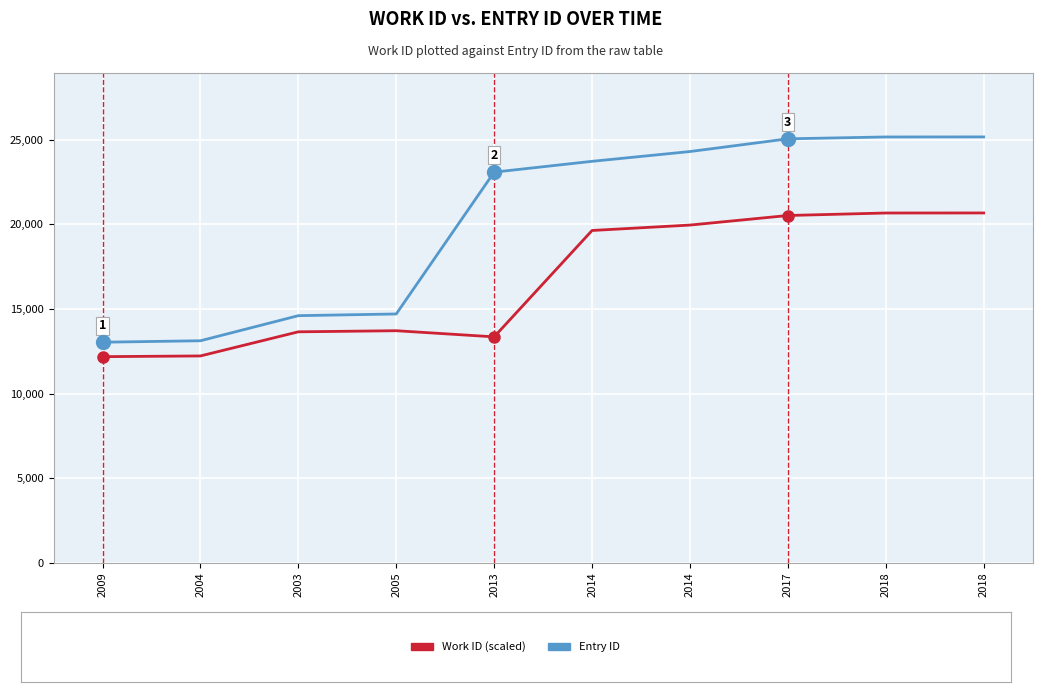

Reading left to right, what are all the values shown in this chart?

Entry ID: 2009=13041.0	2004=13127.0	2003=14609.0	2005=14709.0	2013=23086.0	2014=23725.0	2014=24303.0	2017=25055.0	2018=25164.0	2018=25167.0
Work ID (scaled): 2009=12187.5	2004=12230.0	2003=13655.0	2005=13720.0	2013=13357.5	2014=19640.0	2014=19960.0	2017=20525.0	2018=20672.5	2018=20675.0